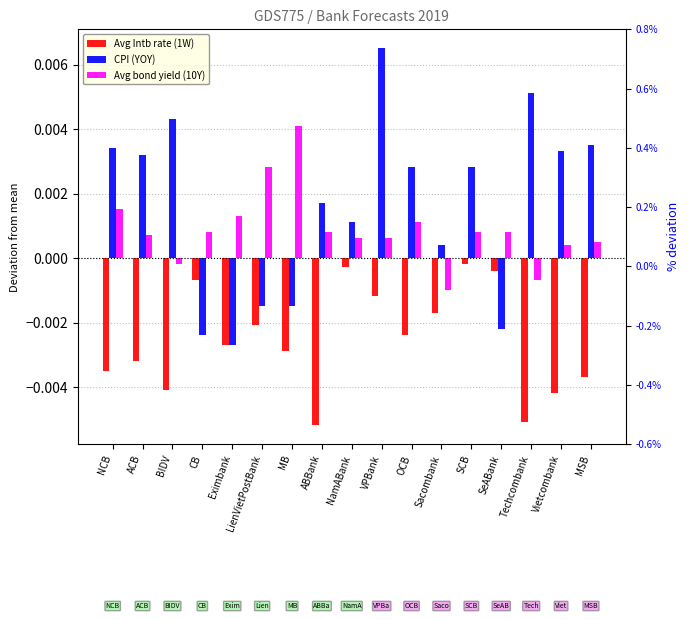

What is the label of the 2nd bar from the right?

Vietcombank